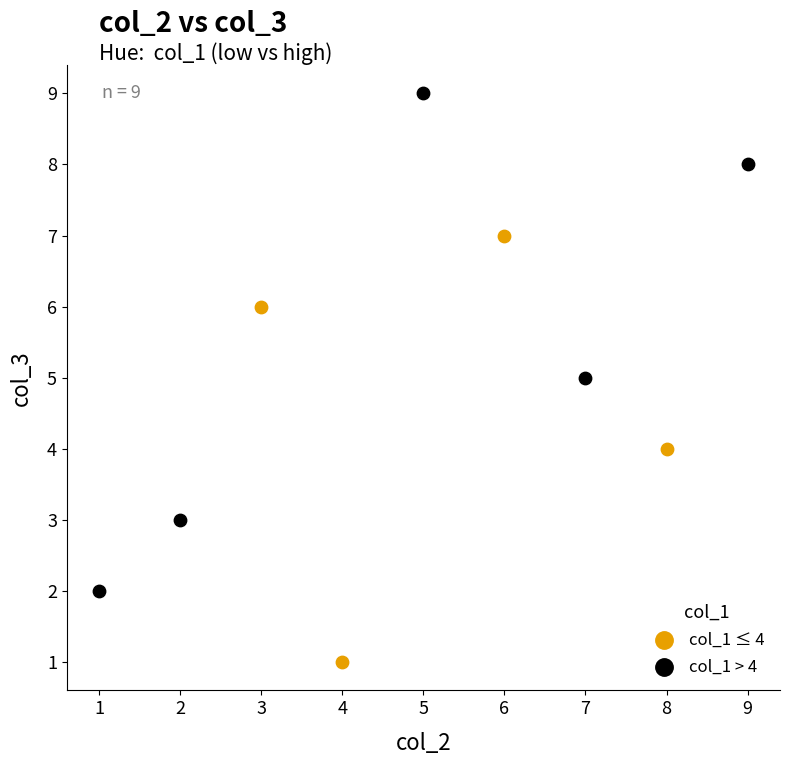

Which series contains the highest Y value?

col_1 > 4